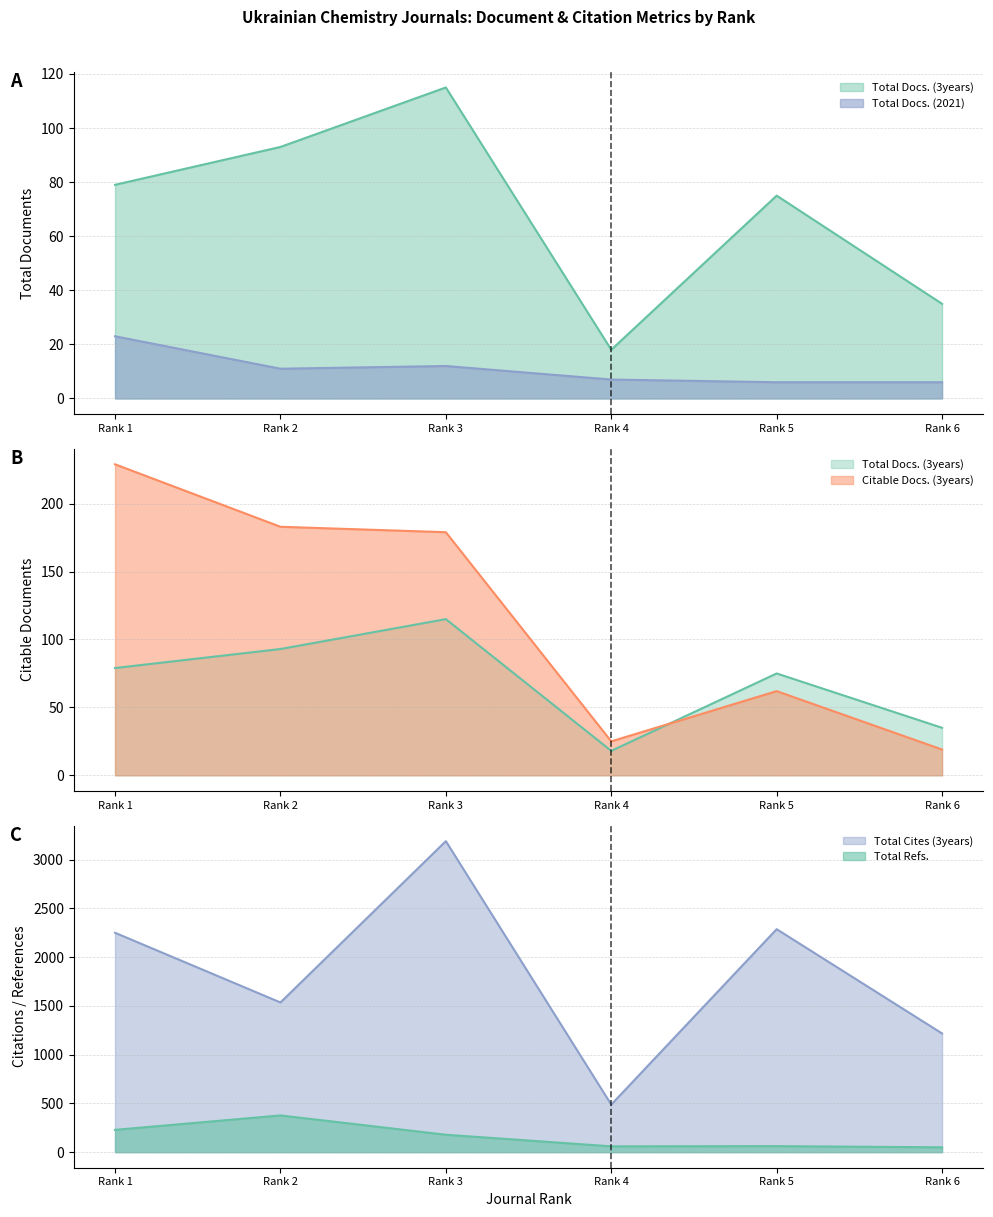

What are all the series names shown in the legend?

Total Docs. (2021), Total Docs. (3years), Total Refs., Total Cites (3years), Citable Docs. (3years)